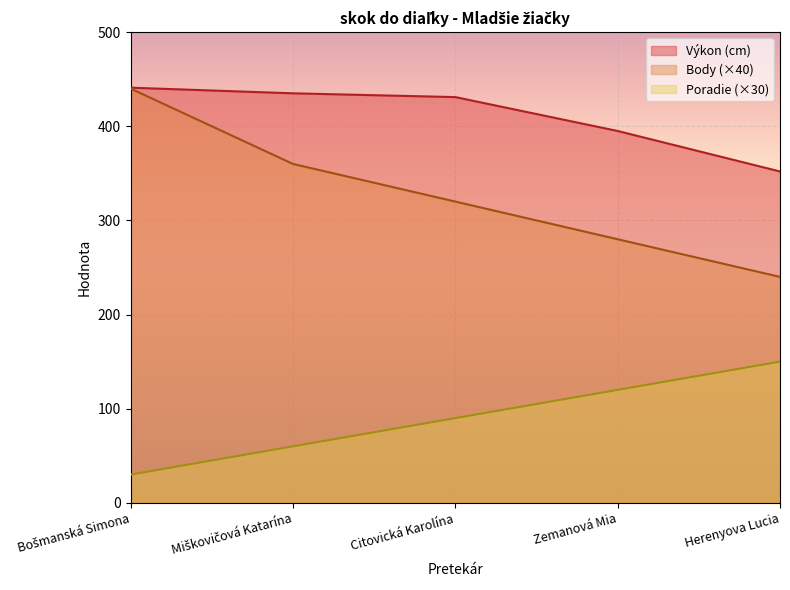

What is the maximum value for Body?

440